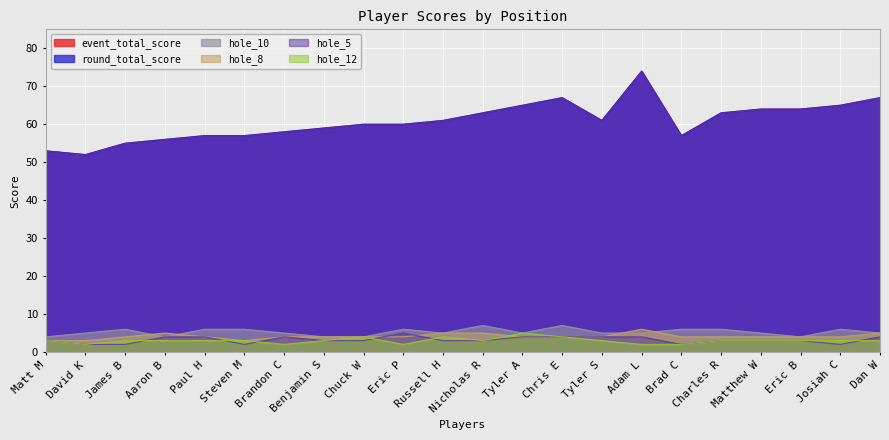

What is the sum of the hole_12 values at Dan W and David K?

5